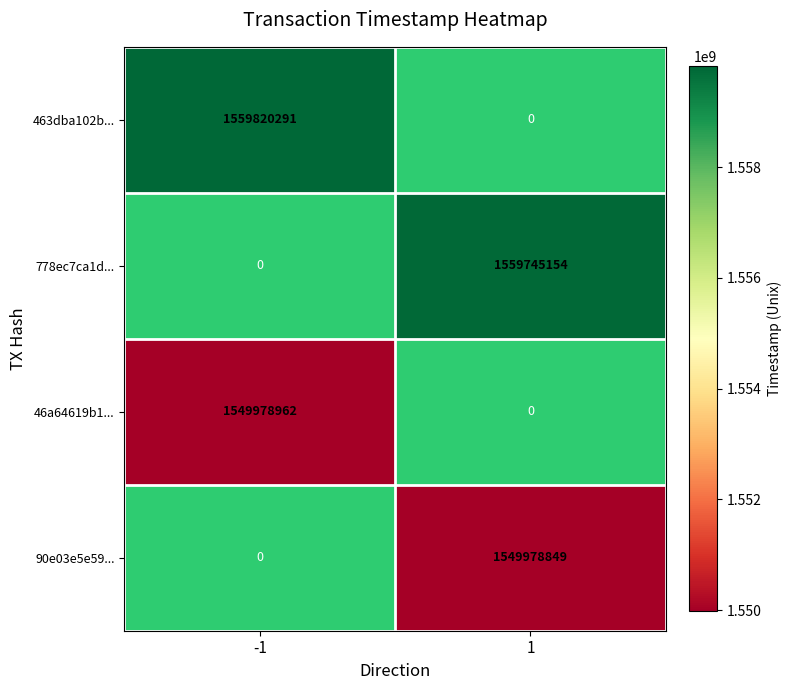

Which label corresponds to the smallest value in the chart?

1